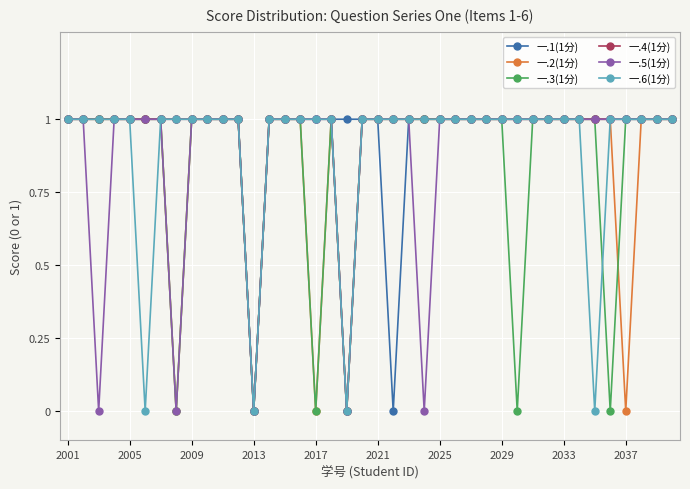

At which category is the sum across all series the highest?

2001